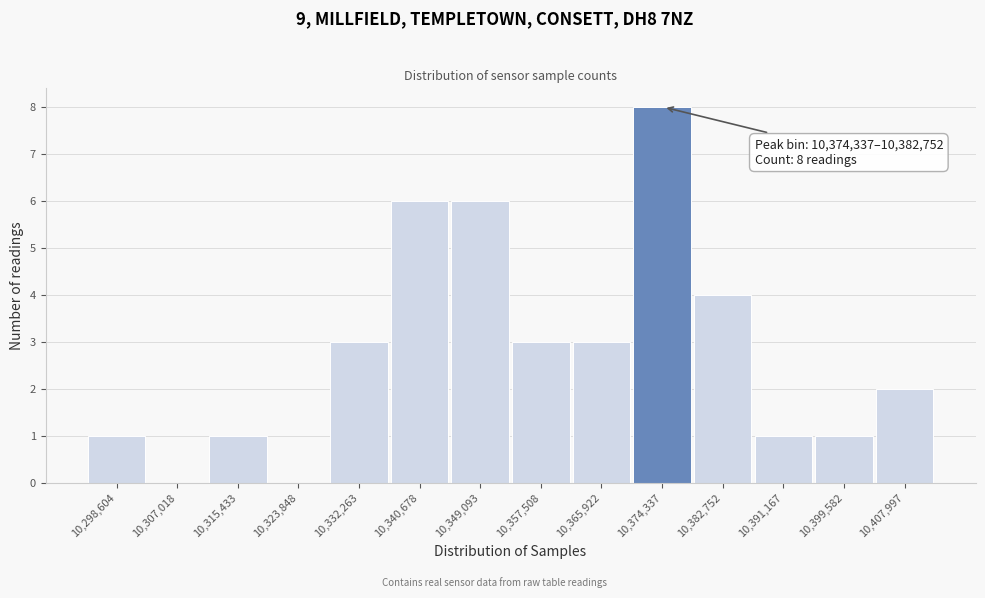

Reading left to right, transcribe all the data shown in this chart.

10,298,604=1	10,307,018=0	10,315,433=1	10,323,848=0	10,332,263=3	10,340,678=6	10,349,093=6	10,357,508=3	10,365,922=3	10,374,337=8	10,382,752=4	10,391,167=1	10,399,582=1	10,407,997=2